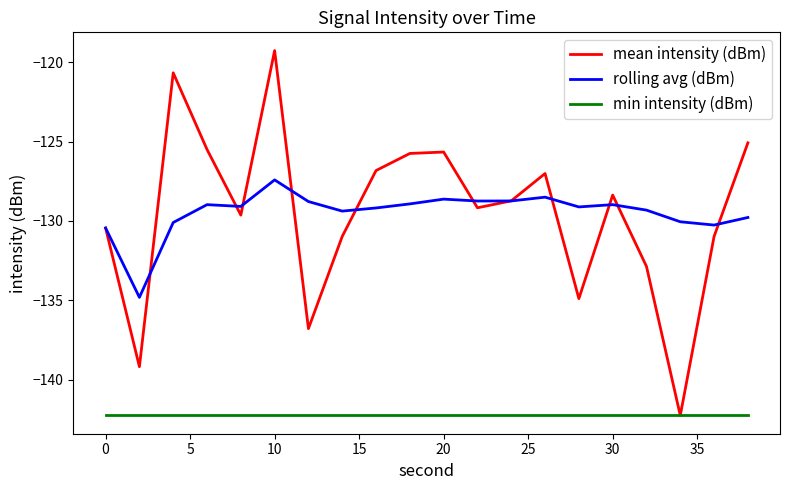

In mean intensity (dBm), how many points are lower than both neighbors (excluding endpoints)?

6